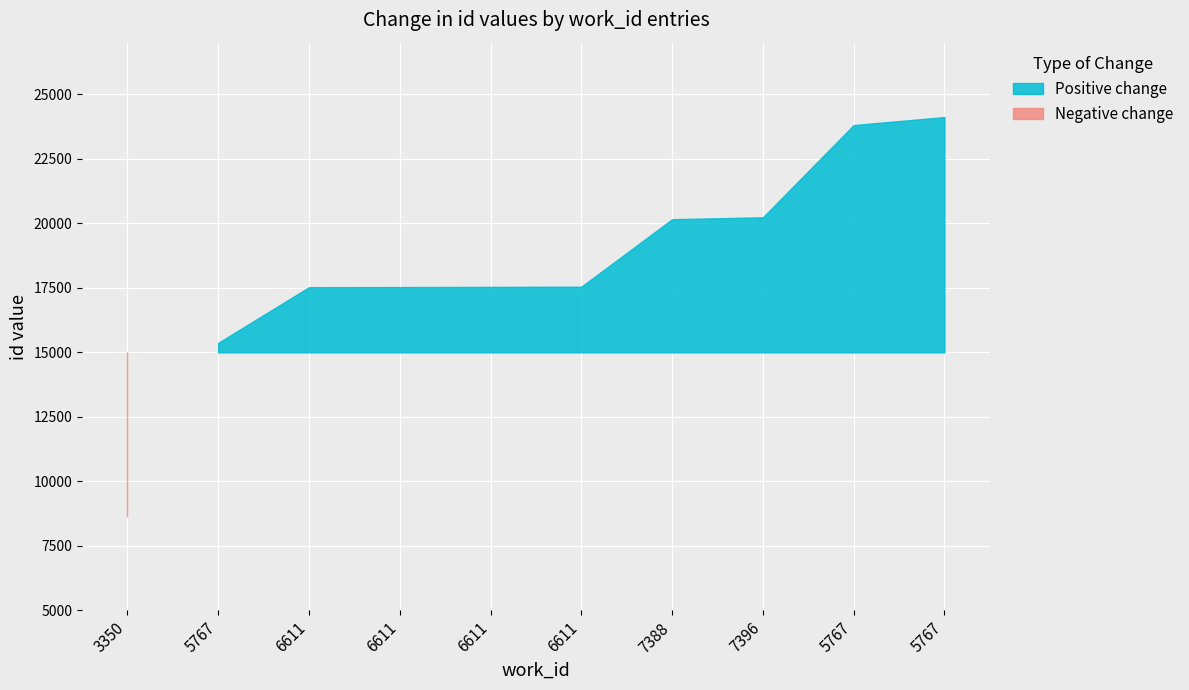

Which has a higher value, 5767 or 6611?

5767